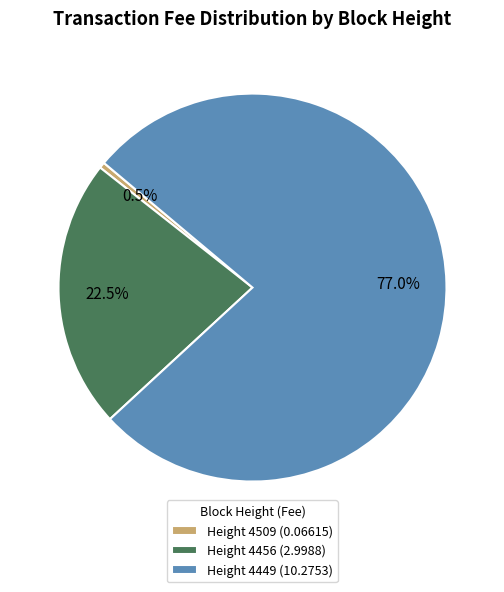

Approximately how many times larger is the value at Height 4456 (2.9988) compared to Height 4449 (10.2753)?

0.3